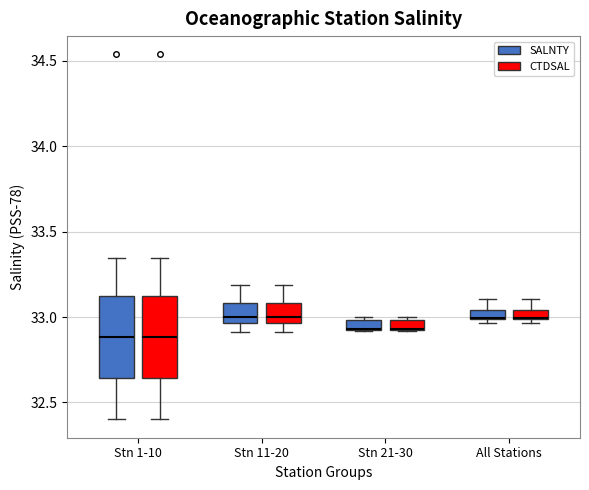

Where does the median line of the box for Stn 1-10 (SALNTY) sit on the y-axis? The values are not printed on the chart, so give them approximately, as read against the axis.

32.90